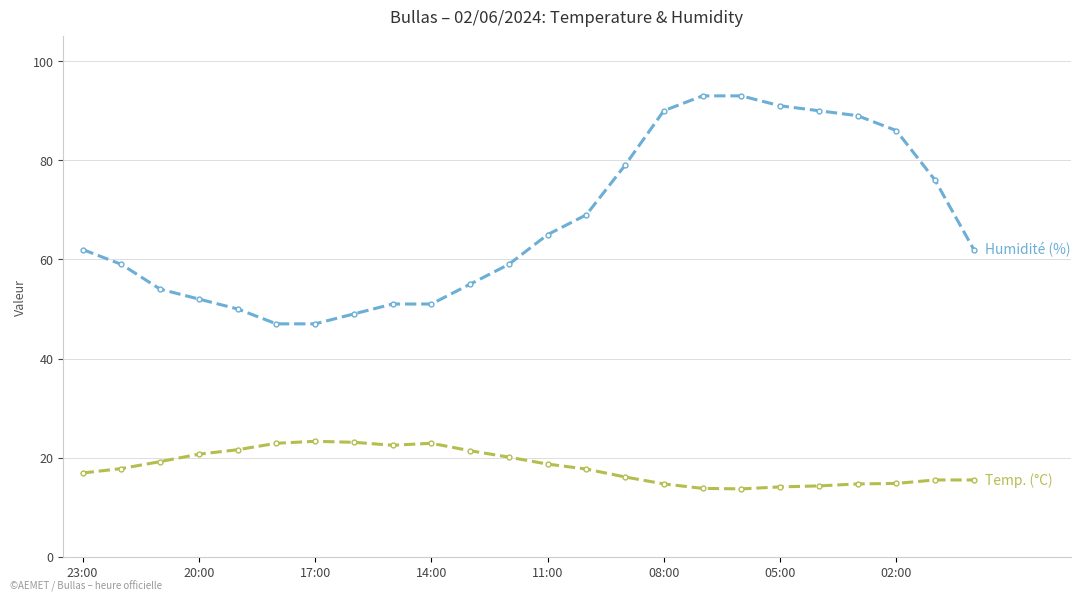

What is the smallest value displayed?

13.7